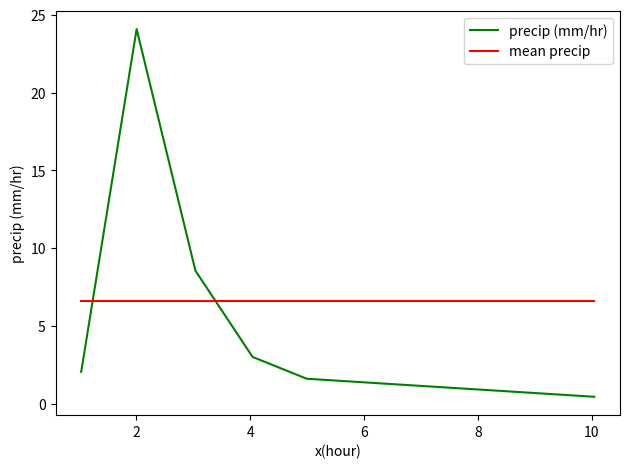

What is the lowest value of the mean precip series?

6.6